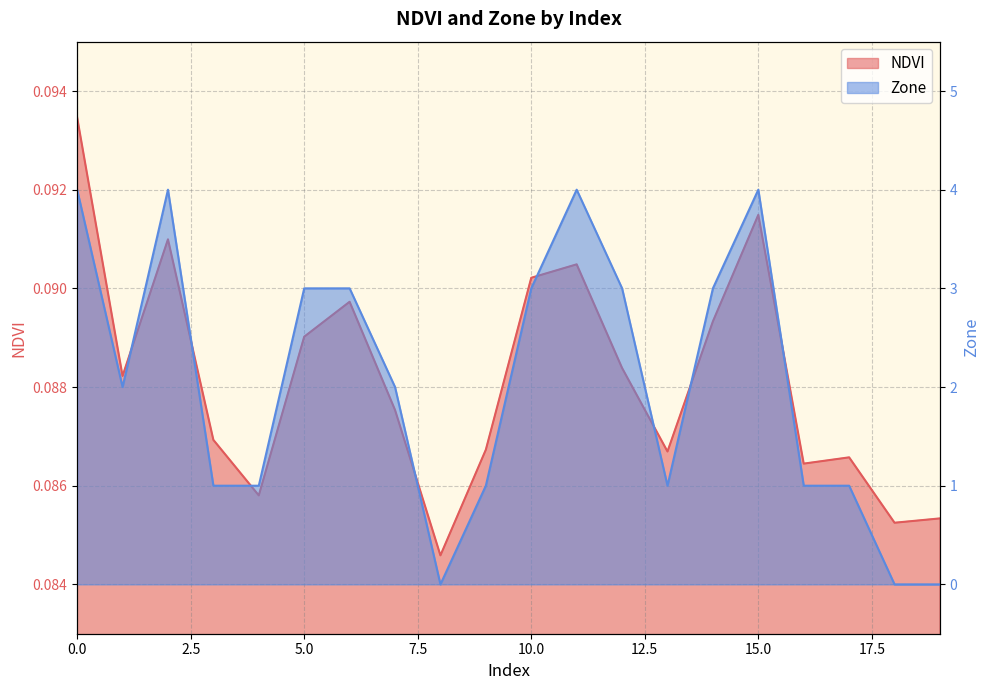

How many lines are shown in the chart?

2